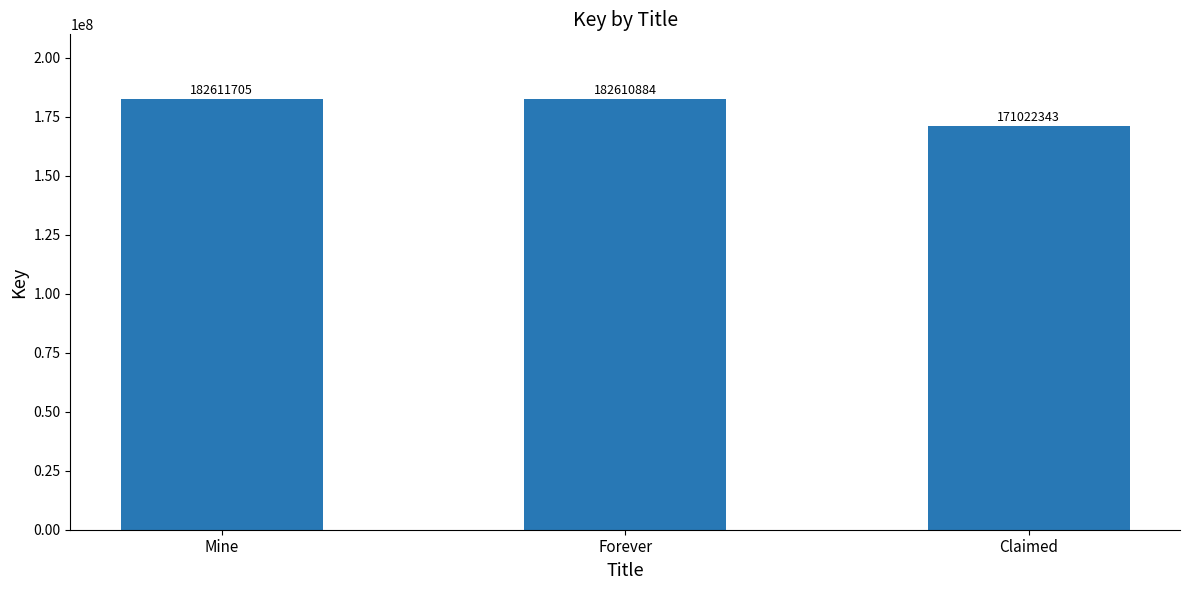

Is it true that the value at Claimed is 171022343?

True